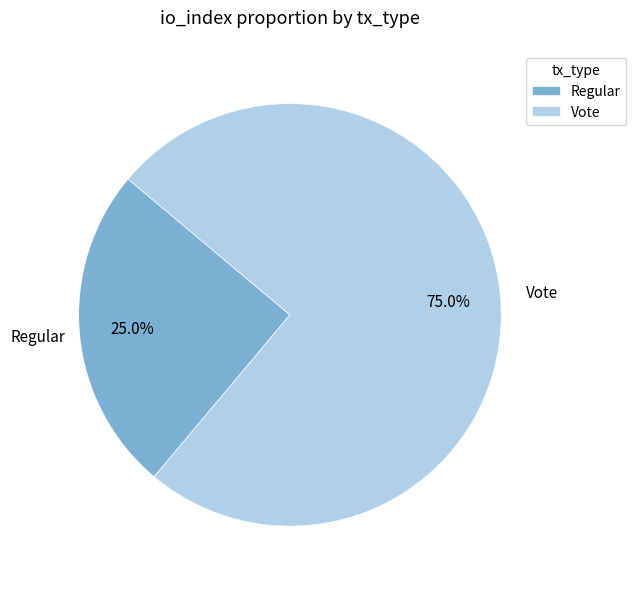

To the nearest percent, what is the difference between the Vote and Regular slice percentages?

50%